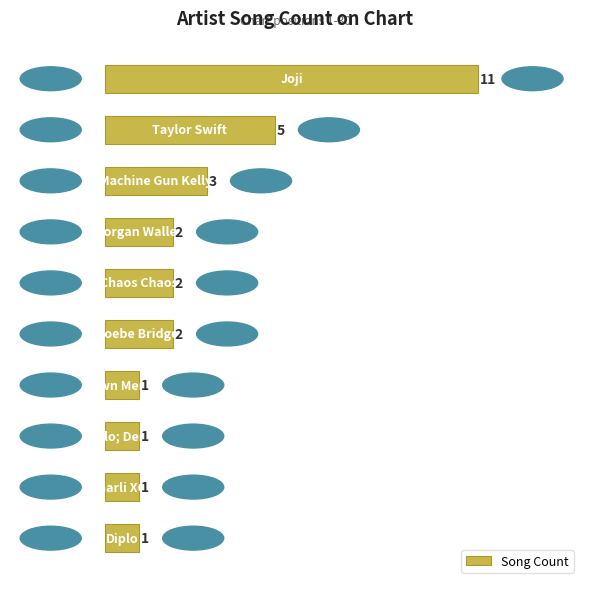

What is the sum of all values?

29